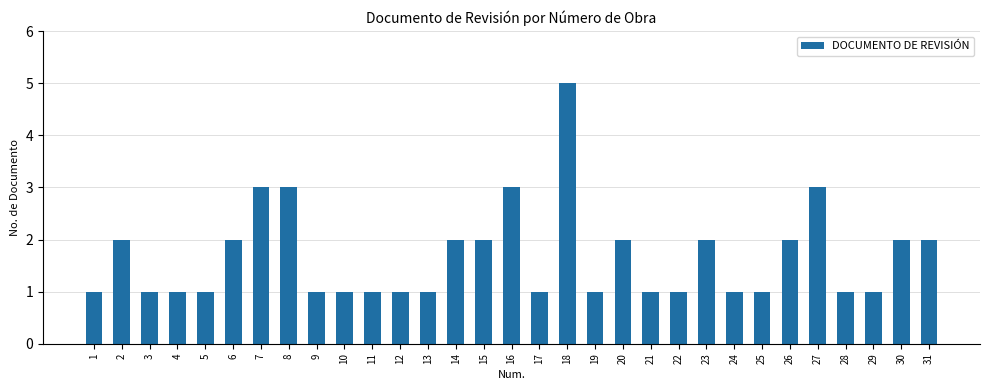

How many values are between 1 and 2?

26